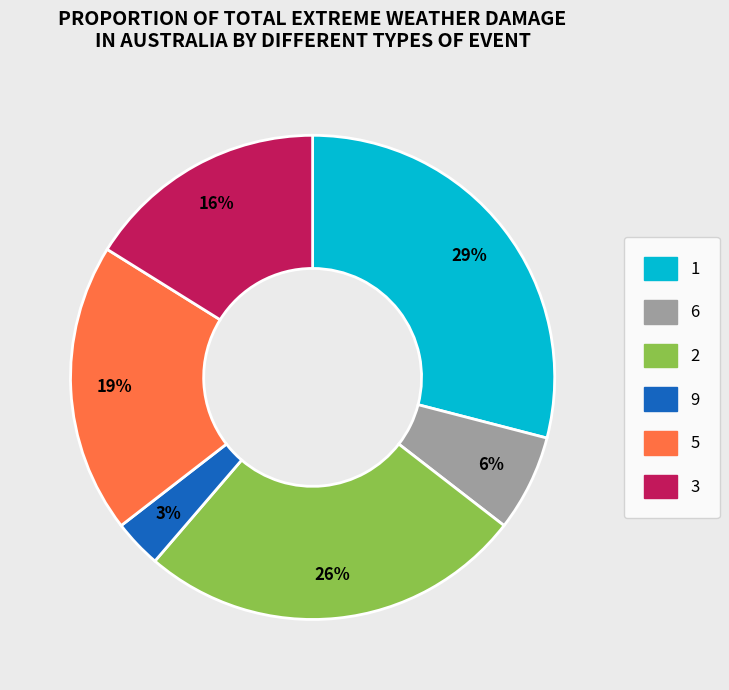

How many segments does this pie chart have?

6